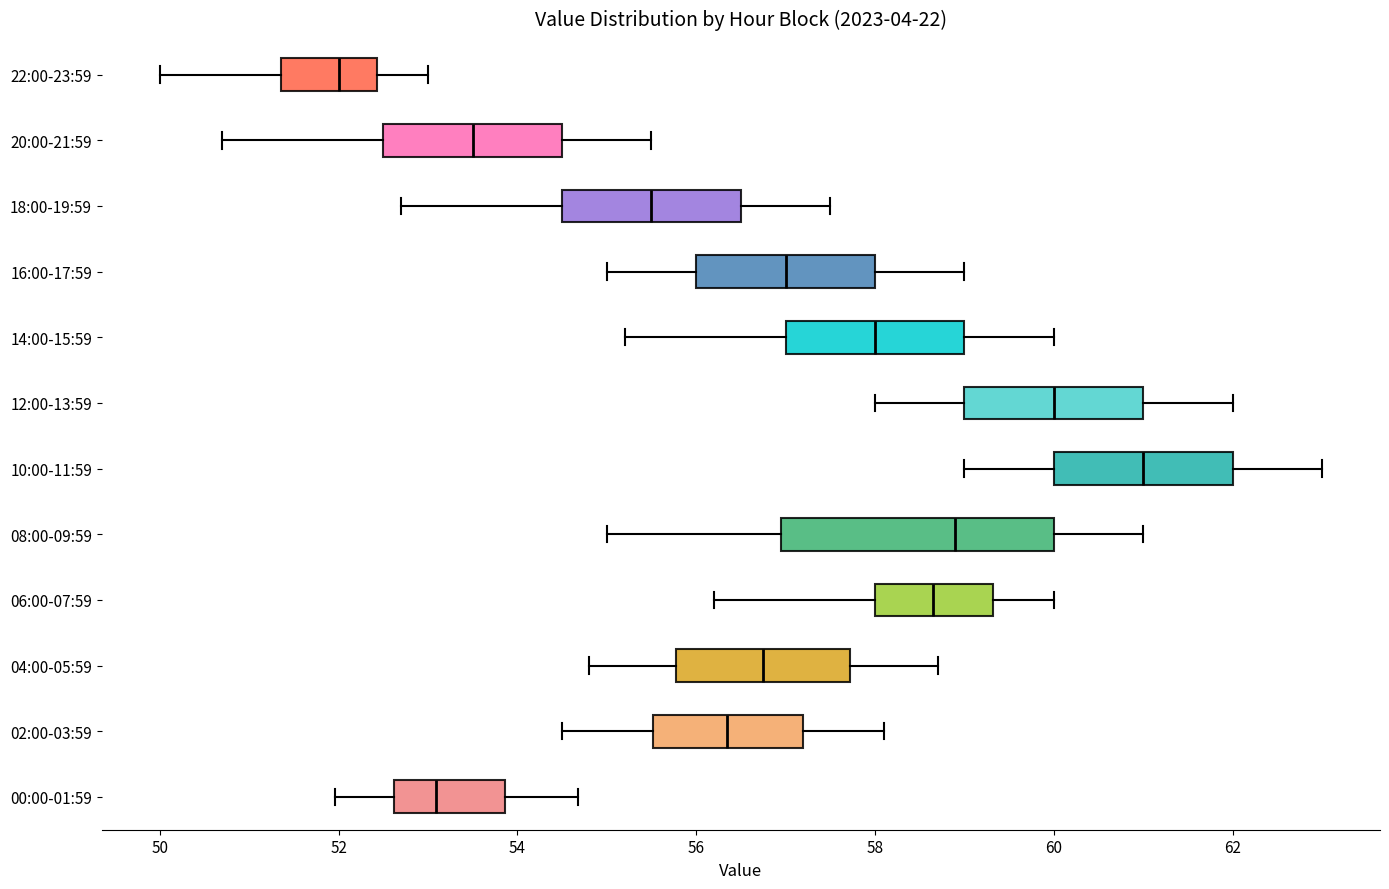

Reading bottom to top, read every box against the x-axis: the position of its median line, the range the box covers, and the ends of its whiskers. The values are not printed on the chart, so give them approximately, as read against the axis.

00:00-01:59: median 53.0, box 52.6 to 53.8, whiskers 52.0 to 54.6
02:00-03:59: median 56.4, box 55.6 to 57.2, whiskers 54.6 to 58.2
04:00-05:59: median 56.8, box 55.8 to 57.8, whiskers 54.8 to 58.8
06:00-07:59: median 58.6, box 58.0 to 59.4, whiskers 56.2 to 60.0
08:00-09:59: median 59.0, box 57.0 to 60.0, whiskers 55.0 to 61.0
10:00-11:59: median 61.0, box 60.0 to 62.0, whiskers 59.0 to 63.0
12:00-13:59: median 60.0, box 59.0 to 61.0, whiskers 58.0 to 62.0
14:00-15:59: median 58.0, box 57.0 to 59.0, whiskers 55.2 to 60.0
16:00-17:59: median 57.0, box 56.0 to 58.0, whiskers 55.0 to 59.0
18:00-19:59: median 55.6, box 54.6 to 56.6, whiskers 52.8 to 57.6
20:00-21:59: median 53.6, box 52.6 to 54.6, whiskers 50.8 to 55.6
22:00-23:59: median 52.0, box 51.4 to 52.4, whiskers 50.0 to 53.0